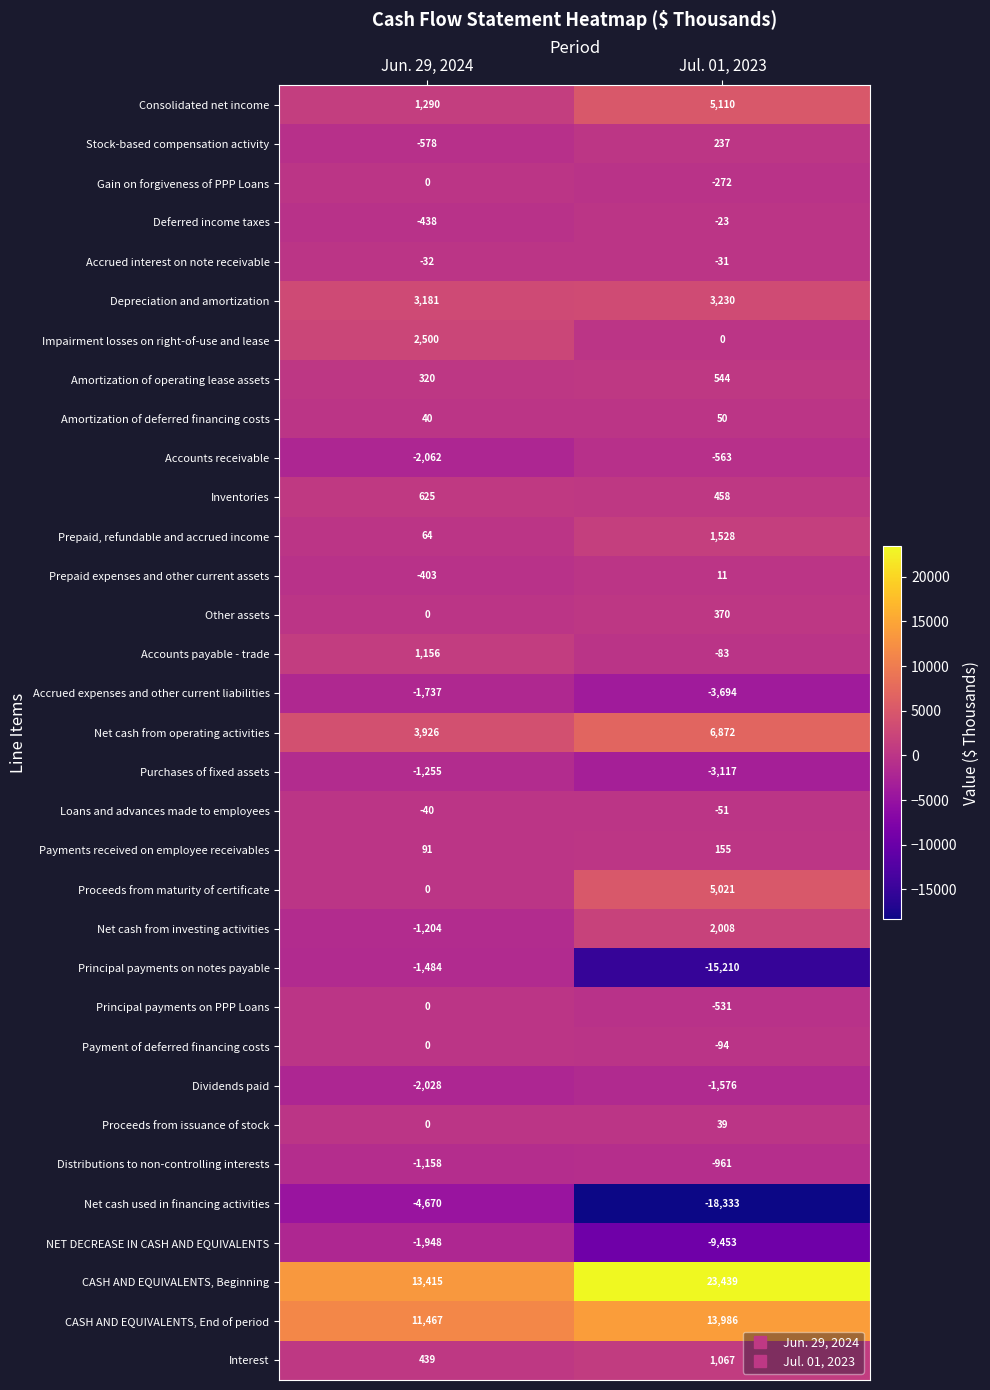

What is the minimum value for Depreciation and amortization?

3181